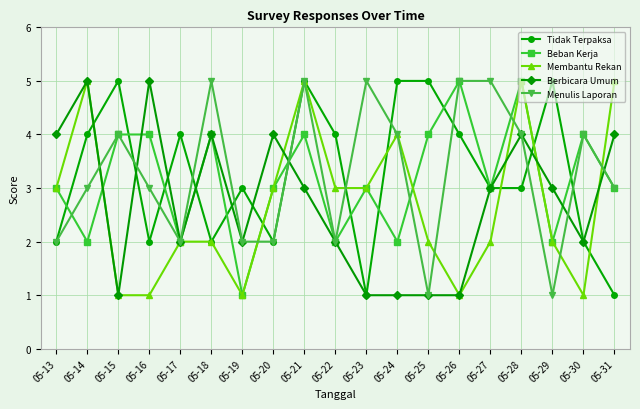

The value of Menulis Laporan at 05-20 is 2. True or false?

True